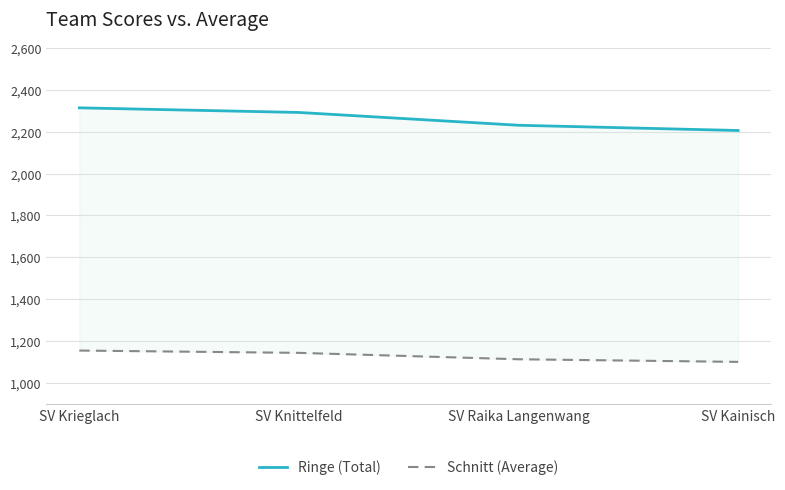

True or false: Ringe (Total) and Schnitt (Average) cross at least once.

False